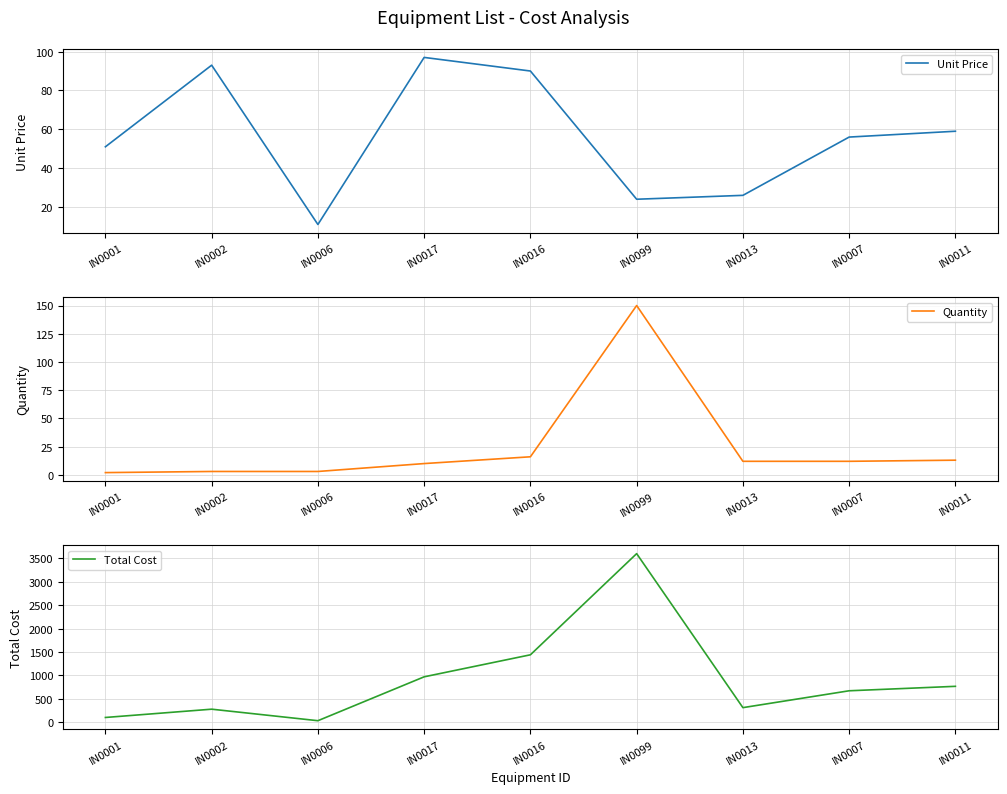

Reading left to right, list all the values displayed in this chart.

Unit Price: IN0001=51	IN0002=93	IN0006=11	IN0017=97	IN0016=90	IN0099=24	IN0013=26	IN0007=56	IN0011=59
Quantity: IN0001=2	IN0002=3	IN0006=3	IN0017=10	IN0016=16	IN0099=150	IN0013=12	IN0007=12	IN0011=13
Total Cost: IN0001=102	IN0002=279	IN0006=33	IN0017=970	IN0016=1440	IN0099=3600	IN0013=312	IN0007=672	IN0011=767